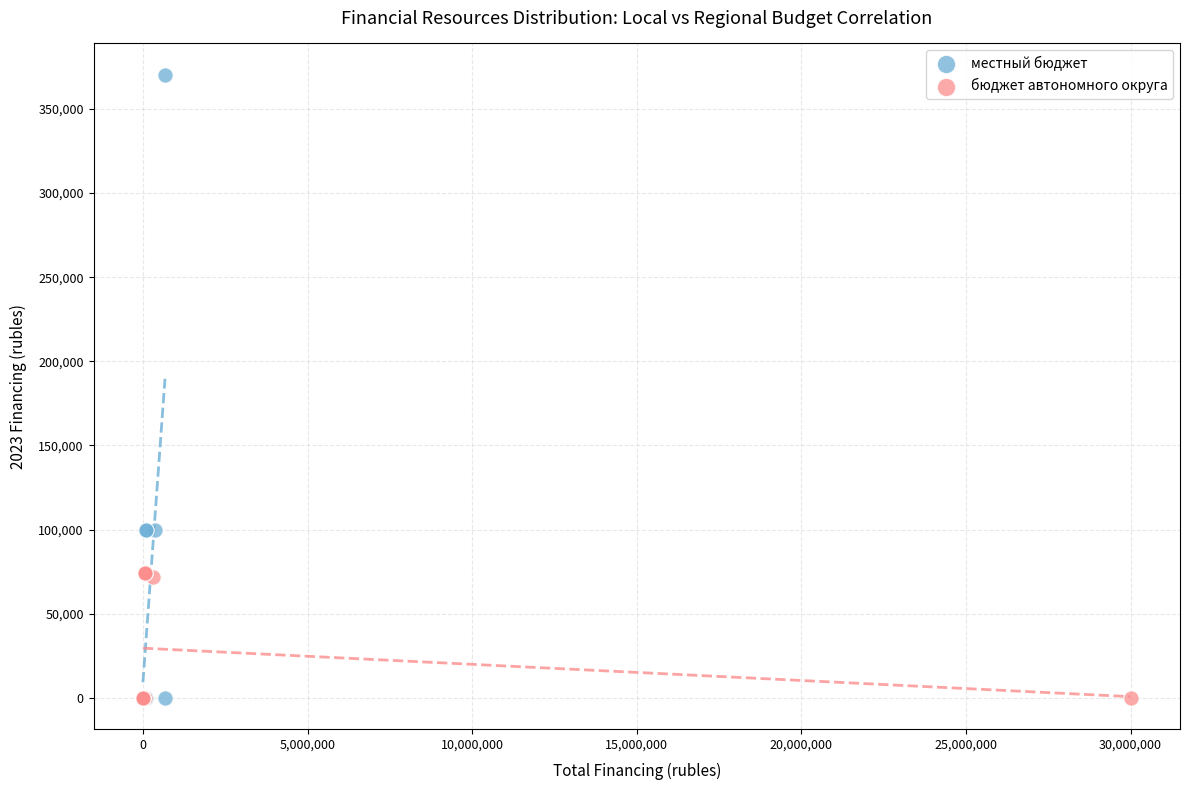

Which series reaches the maximum Y coordinate?

местный бюджет